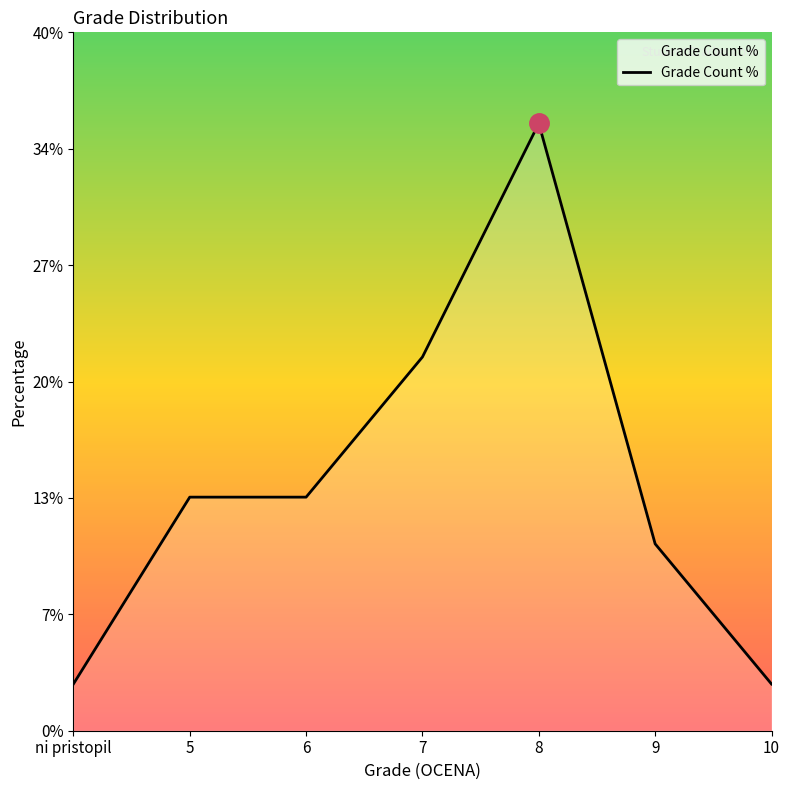

True or false: the data has more than 0 interior local peaks.

True